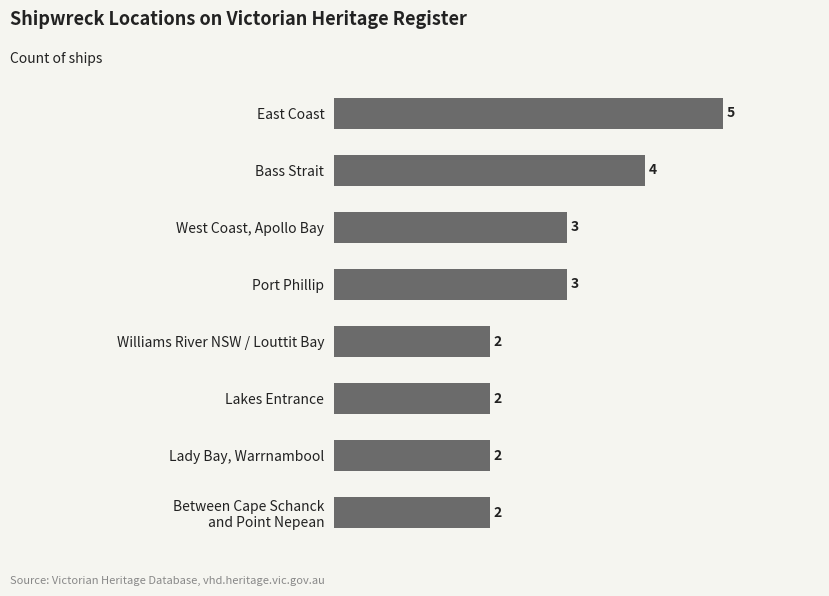

How many bars are there in total?

8